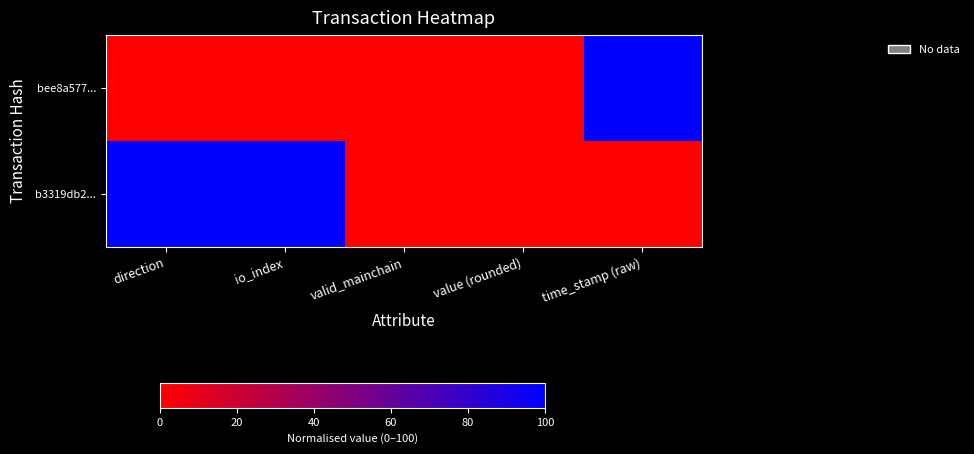

Rank the series by their average value, from highest to lowest.

b3319db2..., bee8a577...